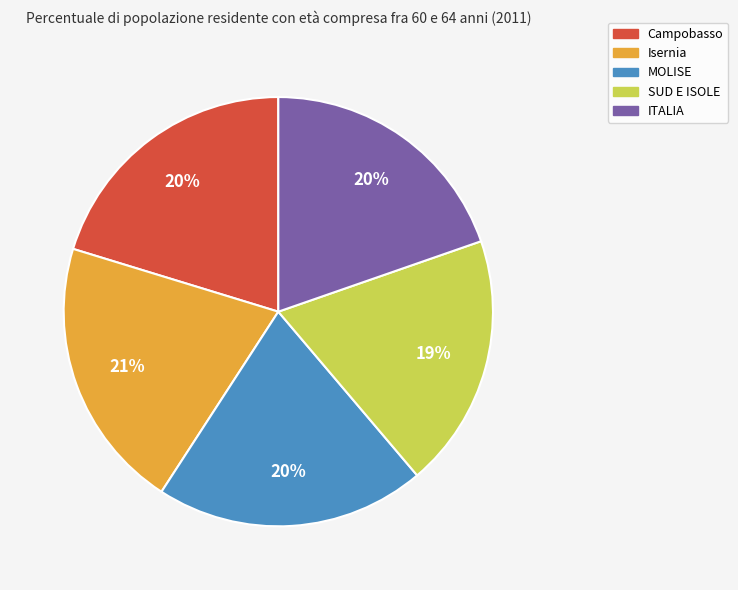

Is it true that MOLISE is 20% of the pie?

True